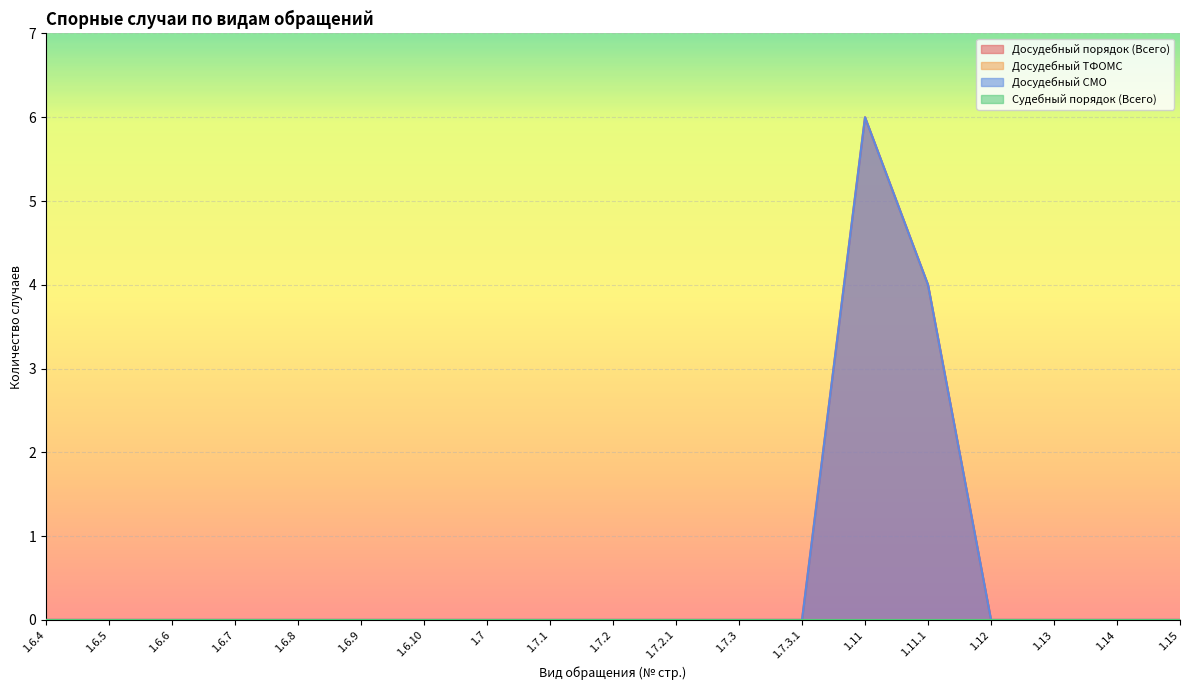

Reading right to left, extract all data points from this chart.

Досудебный порядок (Всего): 0	0	0	0	4	6	0	0	0	0	0	0	0	0	0	0	0	0	0
Досудебный СМО: 0	0	0	0	4	6	0	0	0	0	0	0	0	0	0	0	0	0	0